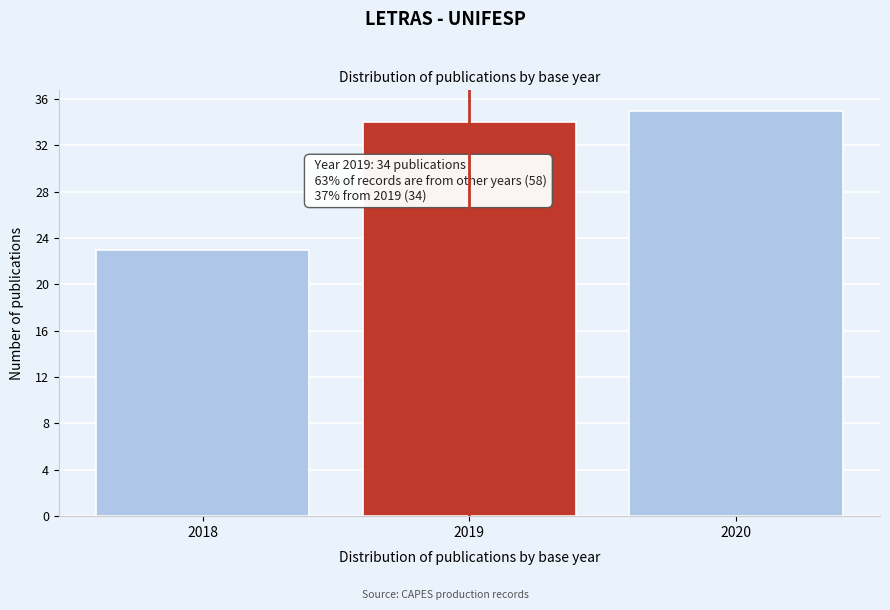

Reading left to right, list all the values displayed in this chart.

2018=23	2019=34	2020=35